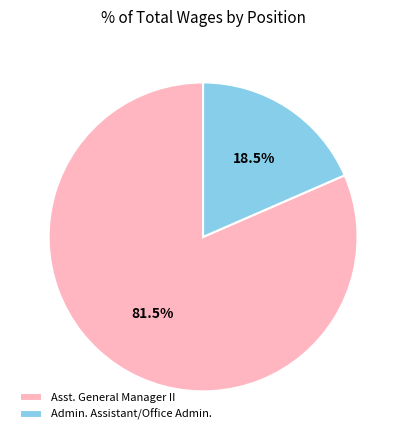

To the nearest percent, what is the difference between the largest and smallest slice percentages?

63%